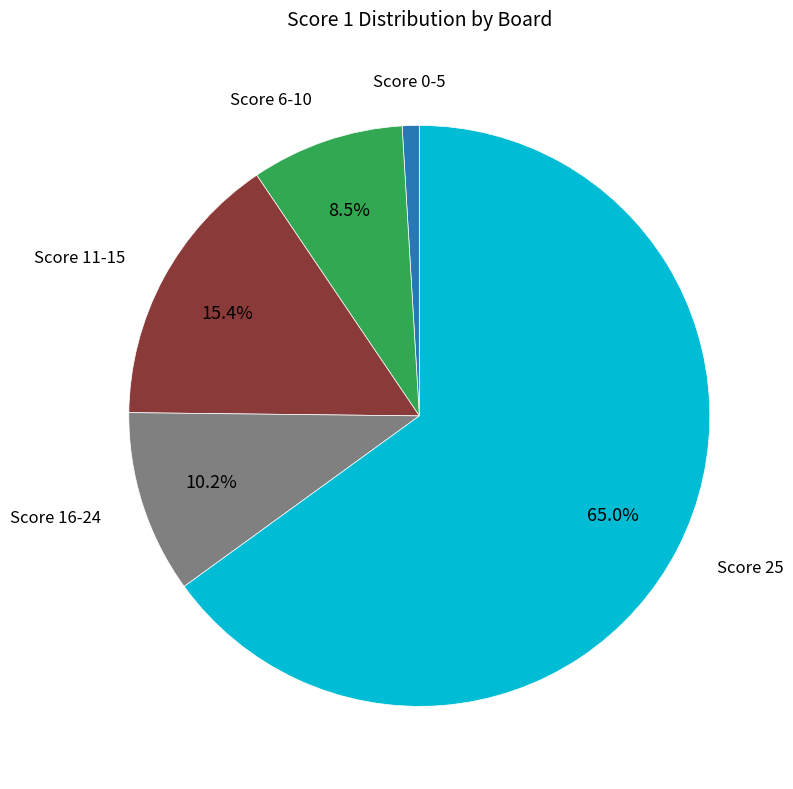

Which slice is the smallest?

Score 0-5